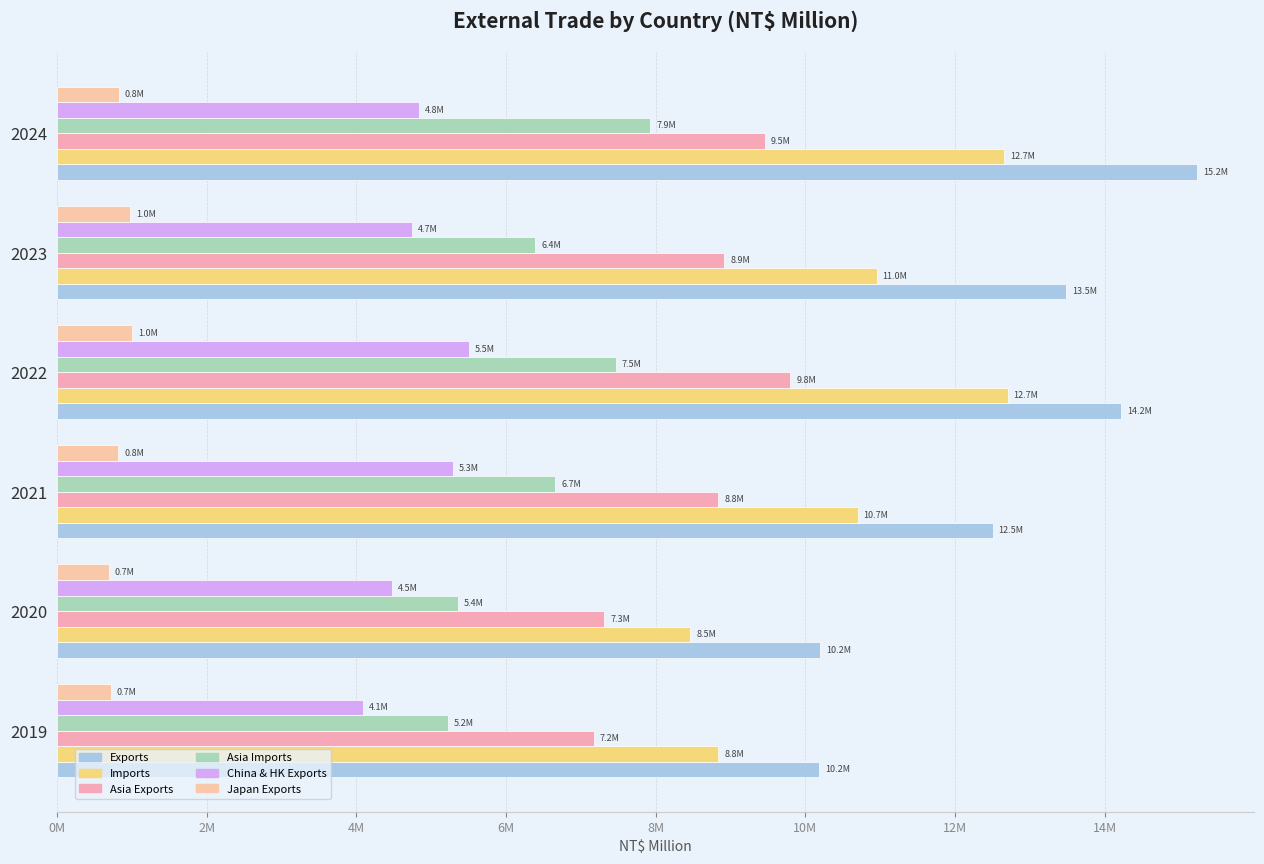

Are the bars horizontal?

Yes